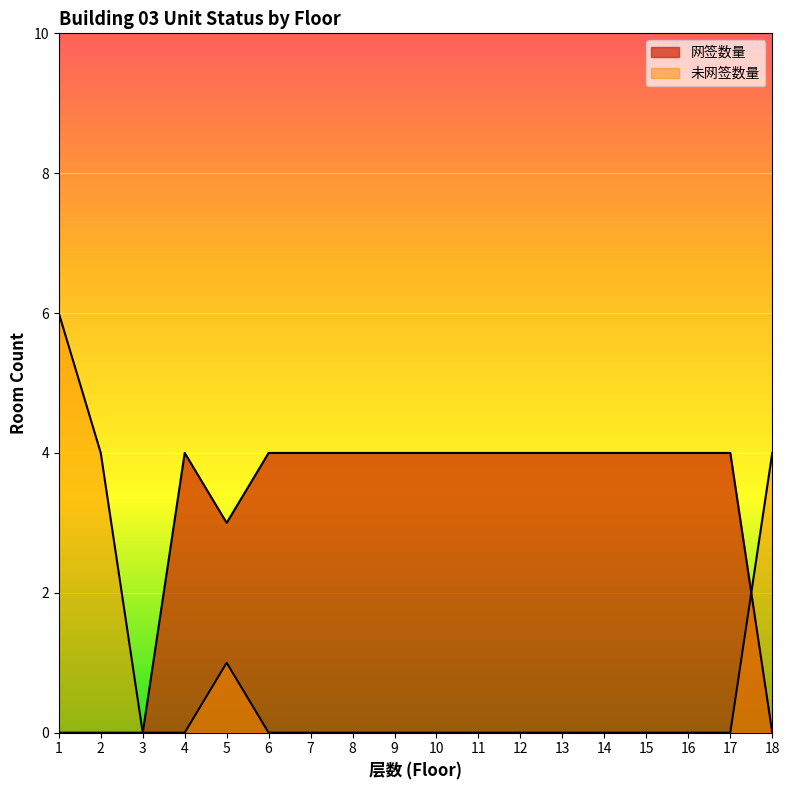

Where do 网签数量 and 未网签数量 first cross each other?

17 and 18